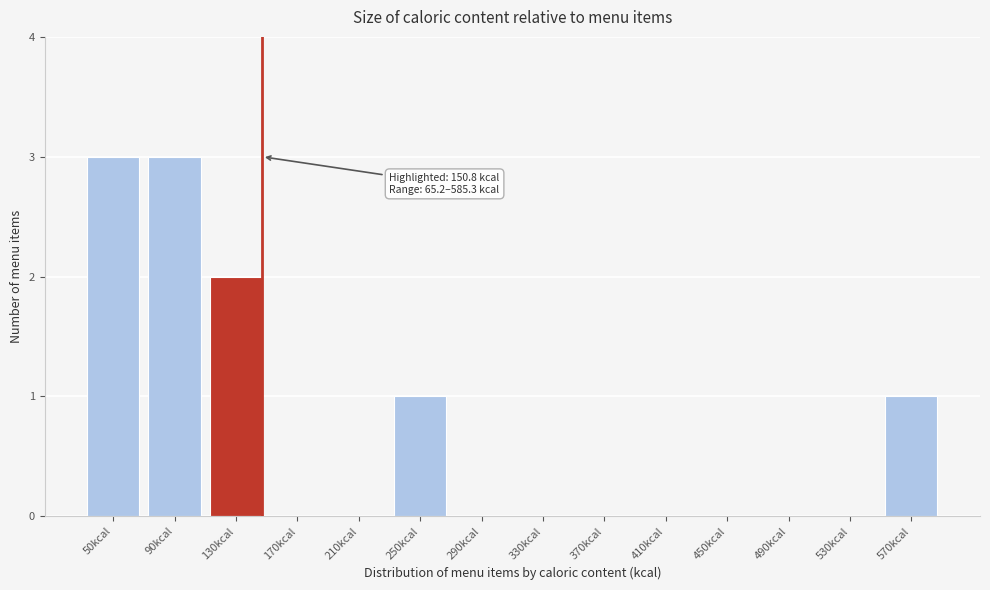

Reading right to left, what are all the values shown in this chart?

570kcal=1	530kcal=0	490kcal=0	450kcal=0	410kcal=0	370kcal=0	330kcal=0	290kcal=0	250kcal=1	210kcal=0	170kcal=0	130kcal=2	90kcal=3	50kcal=3